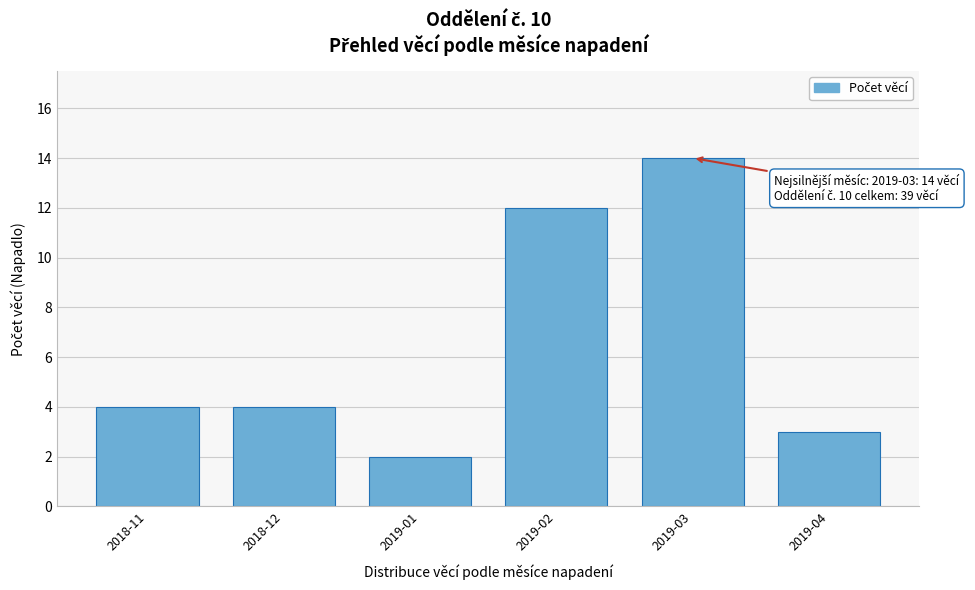

Reading left to right, transcribe all the data shown in this chart.

2018-11=4	2018-12=4	2019-01=2	2019-02=12	2019-03=14	2019-04=3